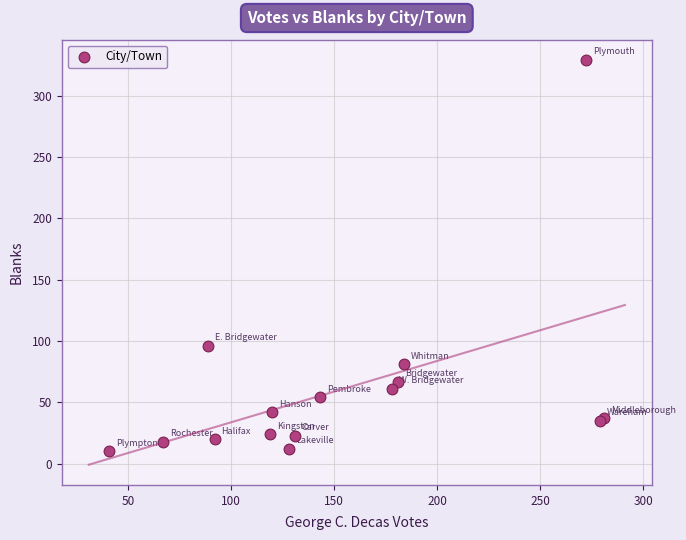

What Y value in the scatter plot is closest to 169?

96